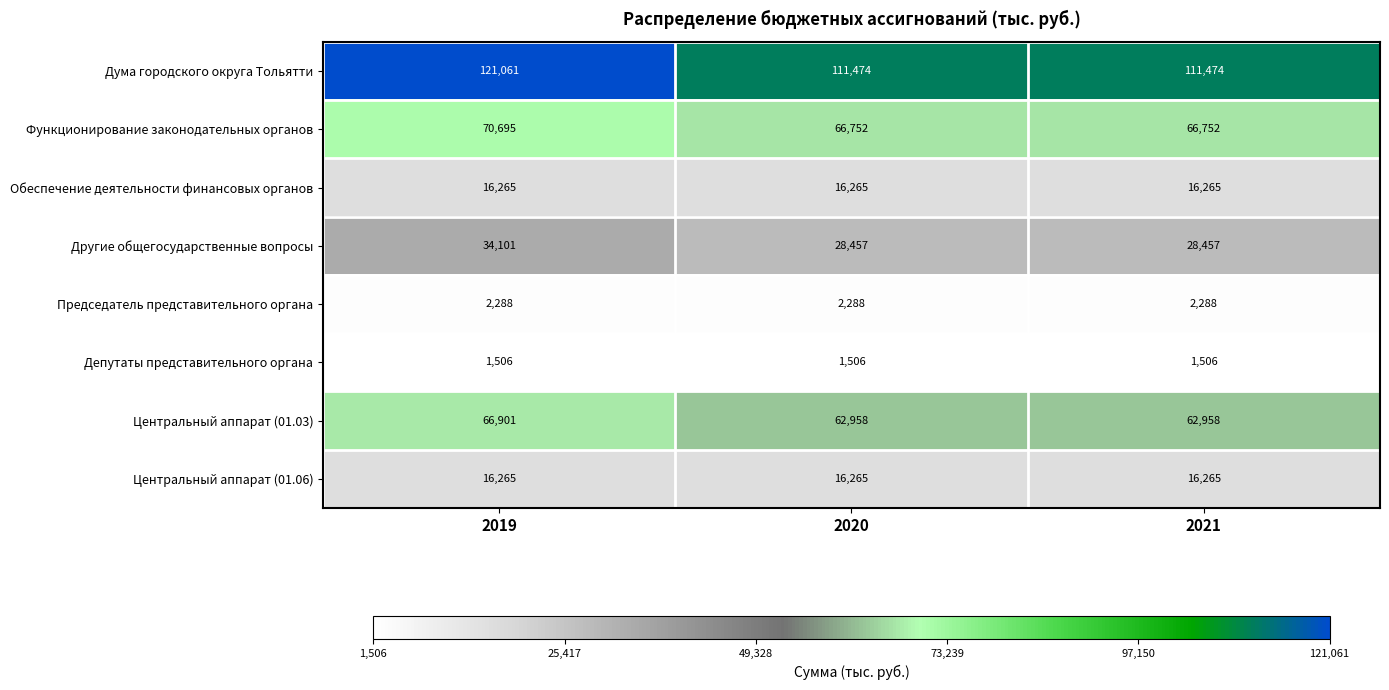

Read the Председатель представительного органа value at 2021.

2288